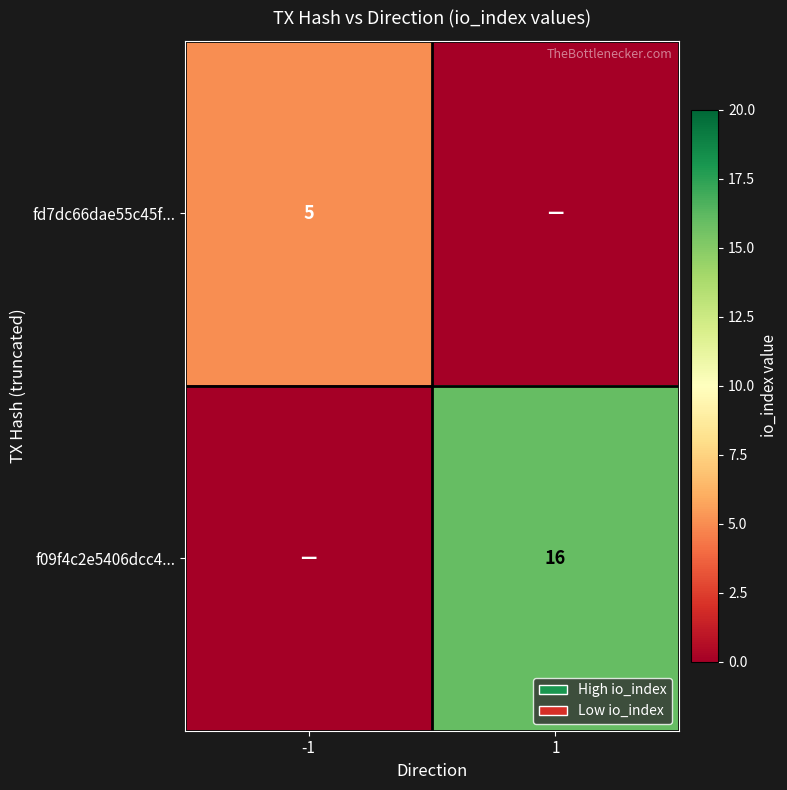

Is the value of f09f4c2e5406dcc4... at 1 greater than the value of fd7dc66dae55c45f... at -1?

Yes